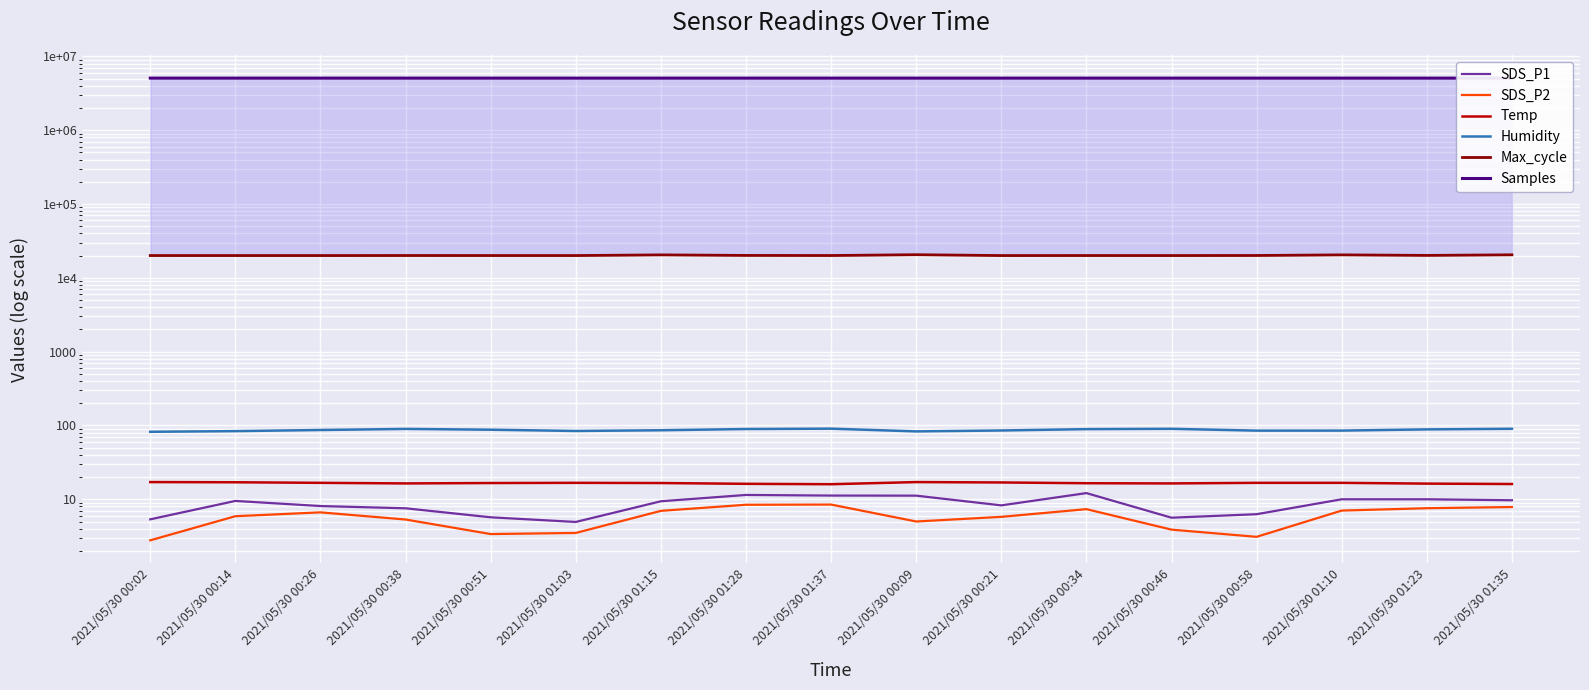

Where is Max_cycle nearest to the value 20289?

2021/05/30 01:15